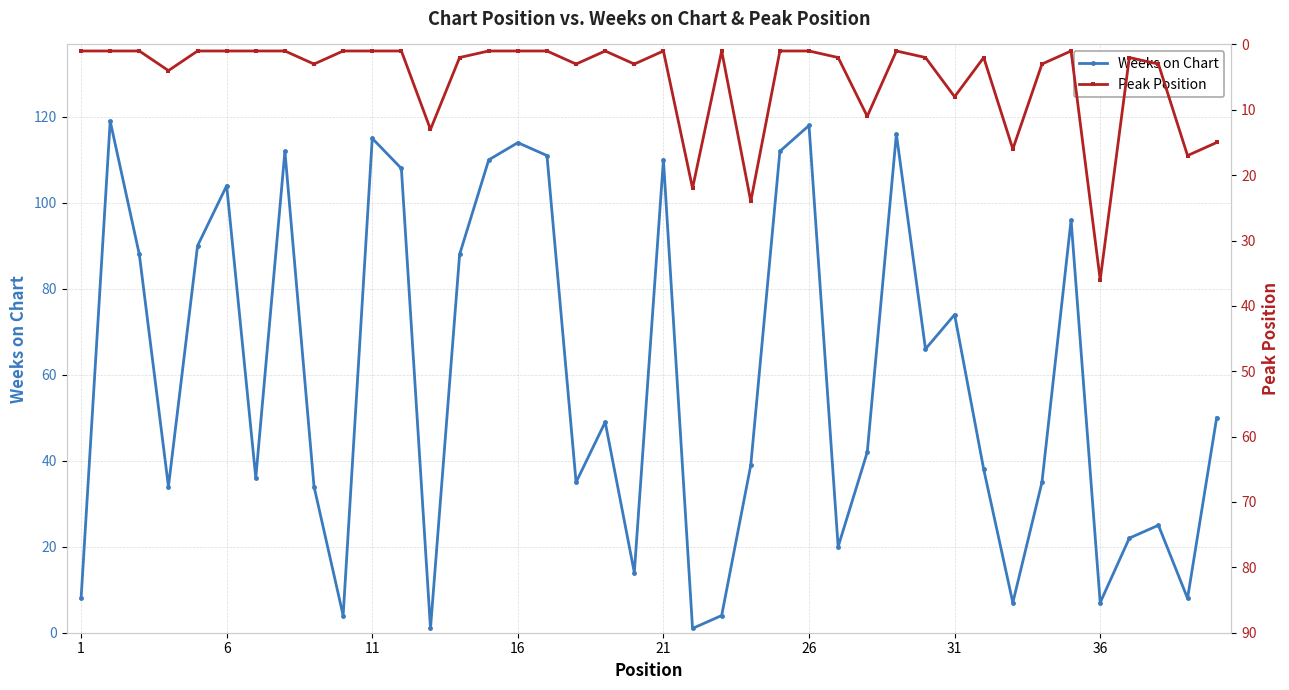

Which series has the largest range (max minus min)?

Weeks on Chart